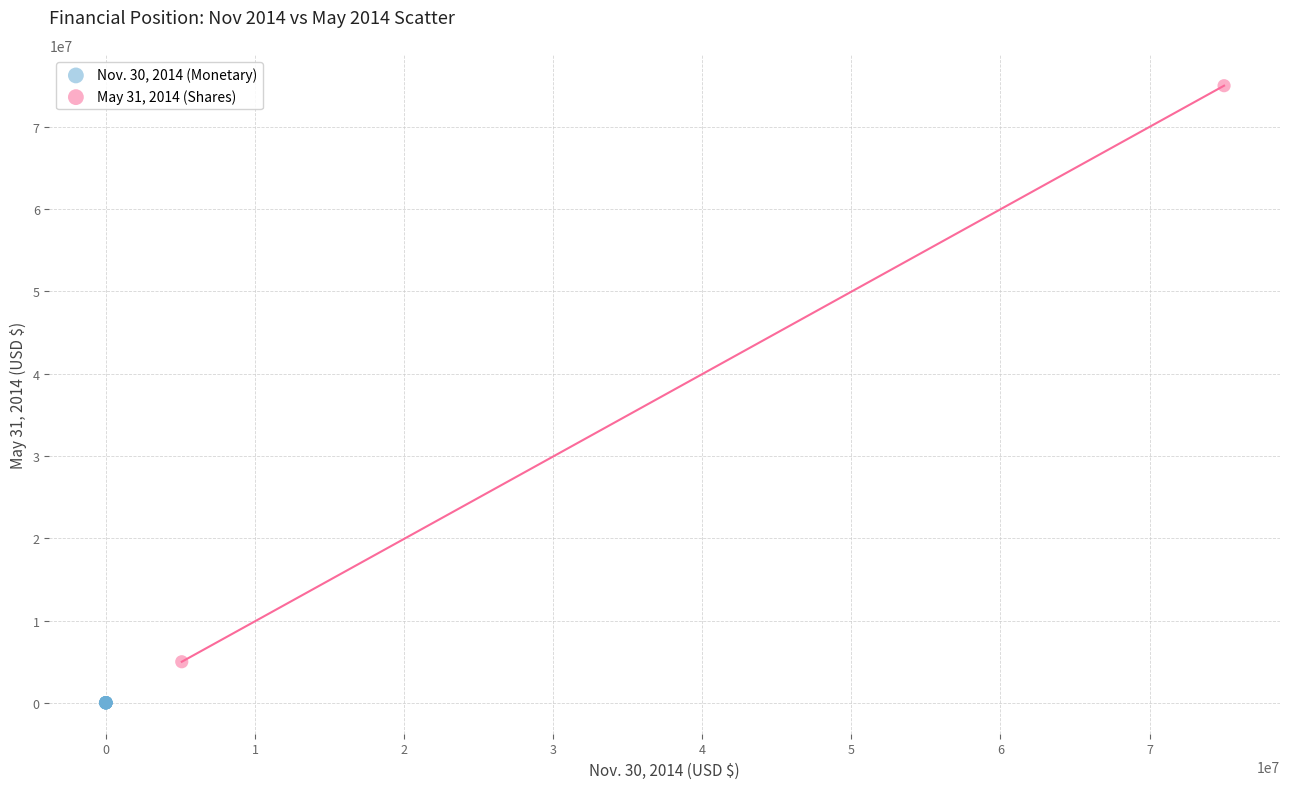

Which series has the largest Y range (max minus min)?

May 31, 2014 (Shares)